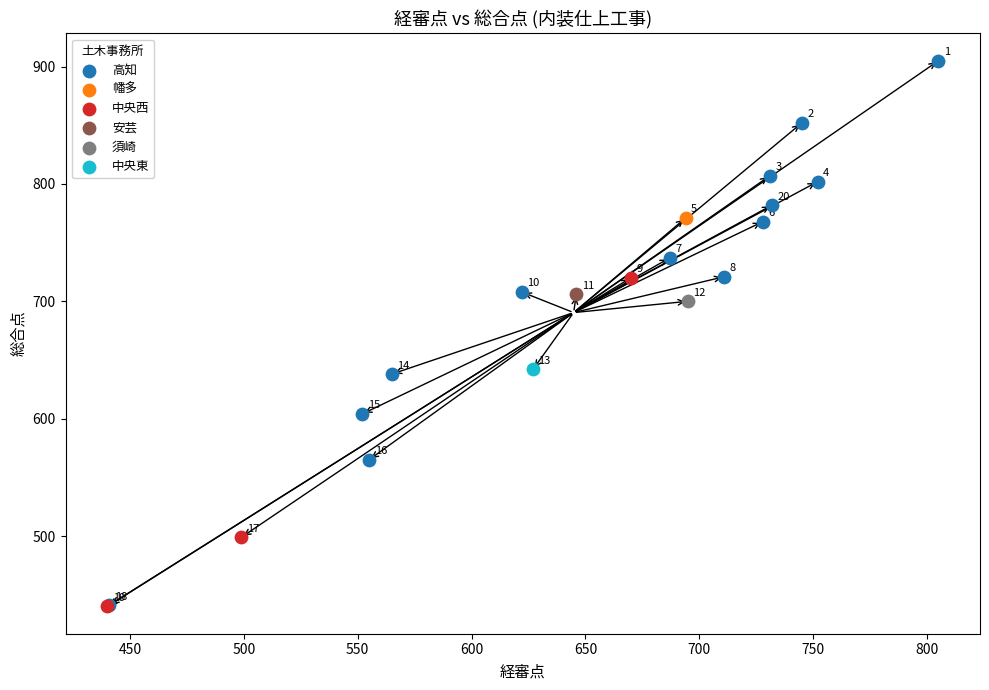

Which series contains the lowest Y value?

中央西